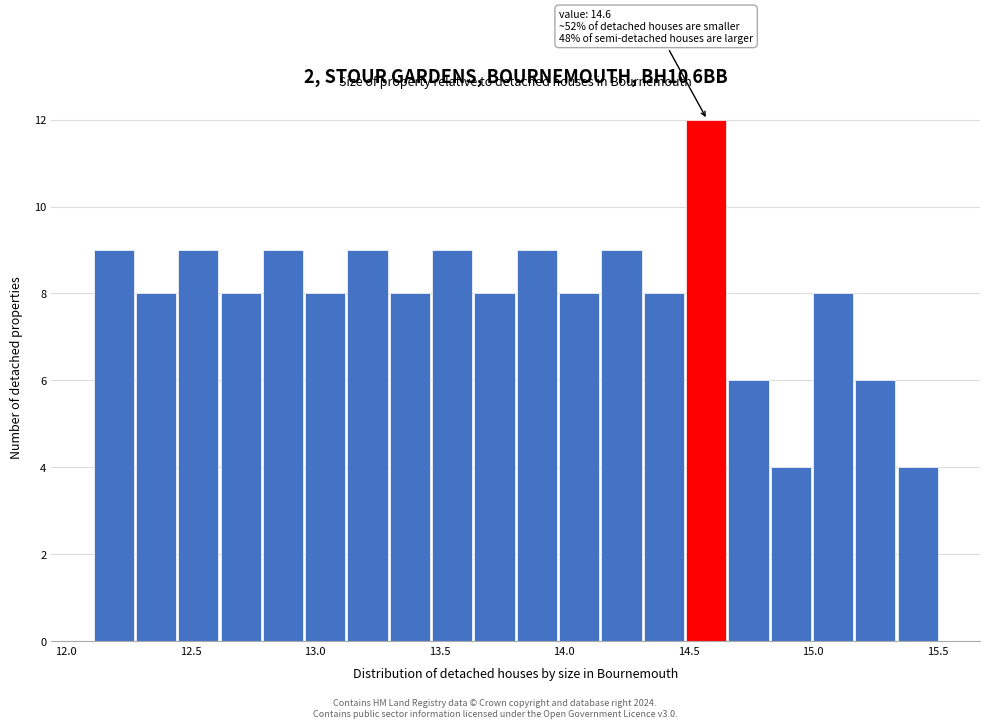

Read against the x-axis, roughly where is the centre of the tallest bar?

14.55